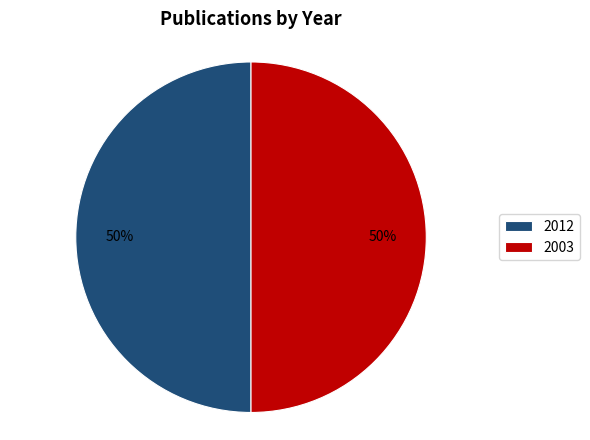

The 2012 slice represents 63% of the pie. True or false?

False